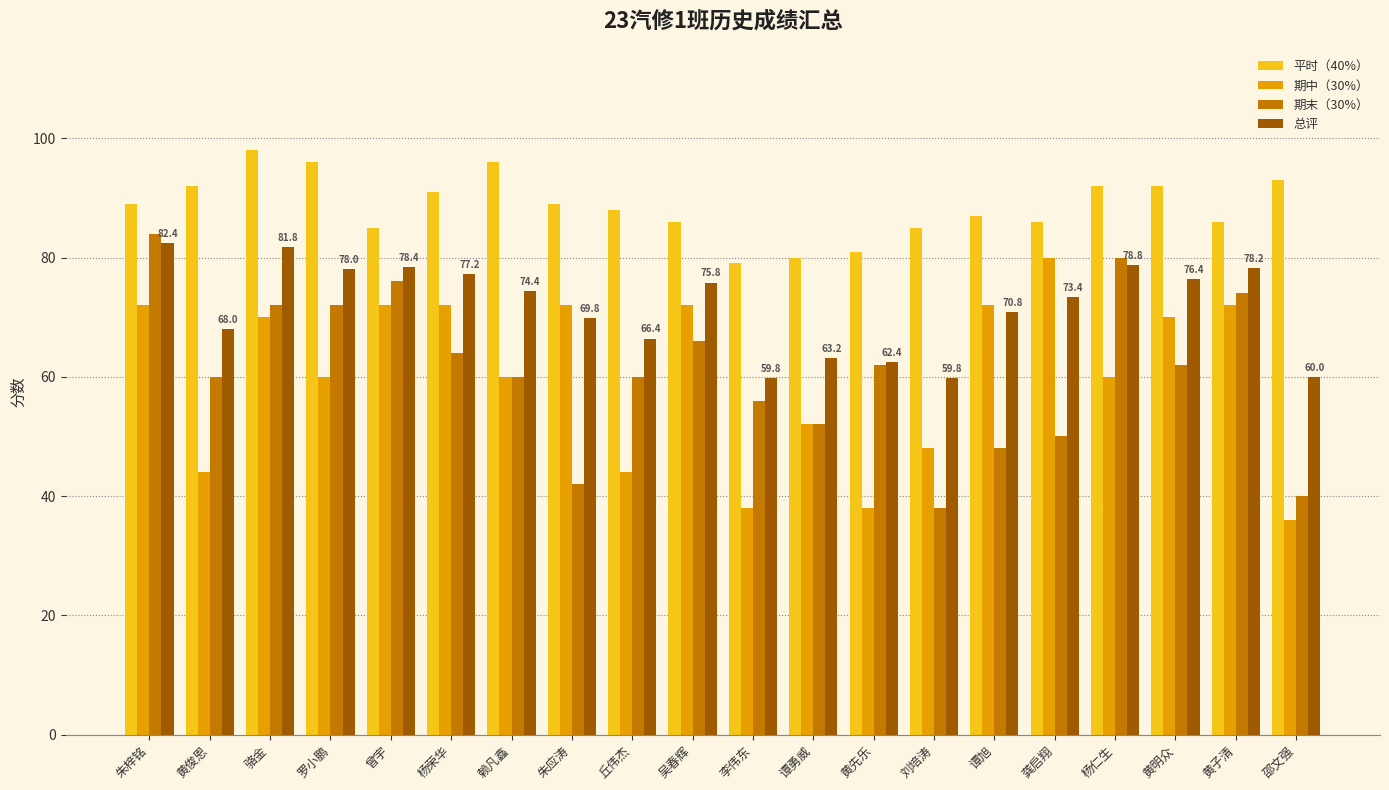

What is the difference between the highest and lowest values at 黄子清?

14.0